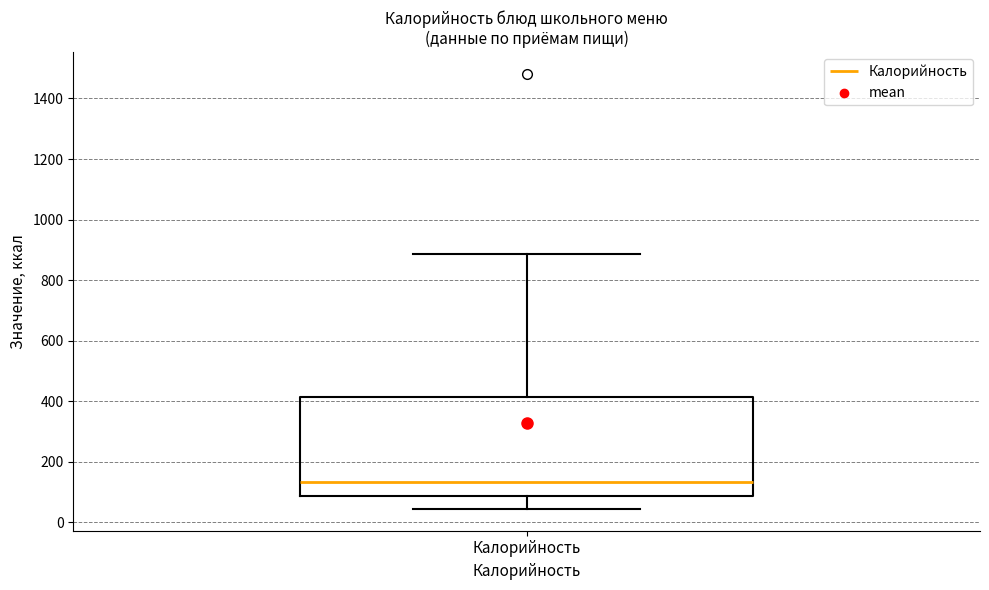

Read this box plot against the y-axis: the position of the median line, the range covered by the box, and the ends of both whiskers. The values are not printed on the chart, so give them approximately, as read against the axis.

median 140, box 80 to 420, whiskers 40 to 880